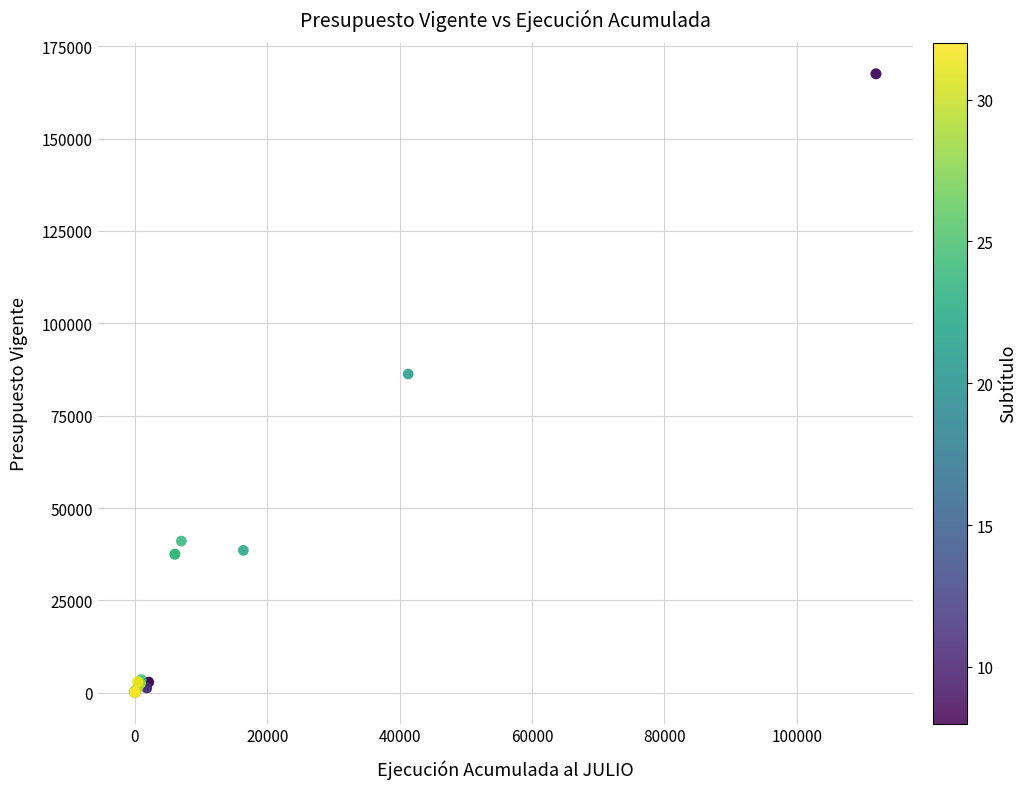

What Y value in the scatter plot is closest to 83786?

86275